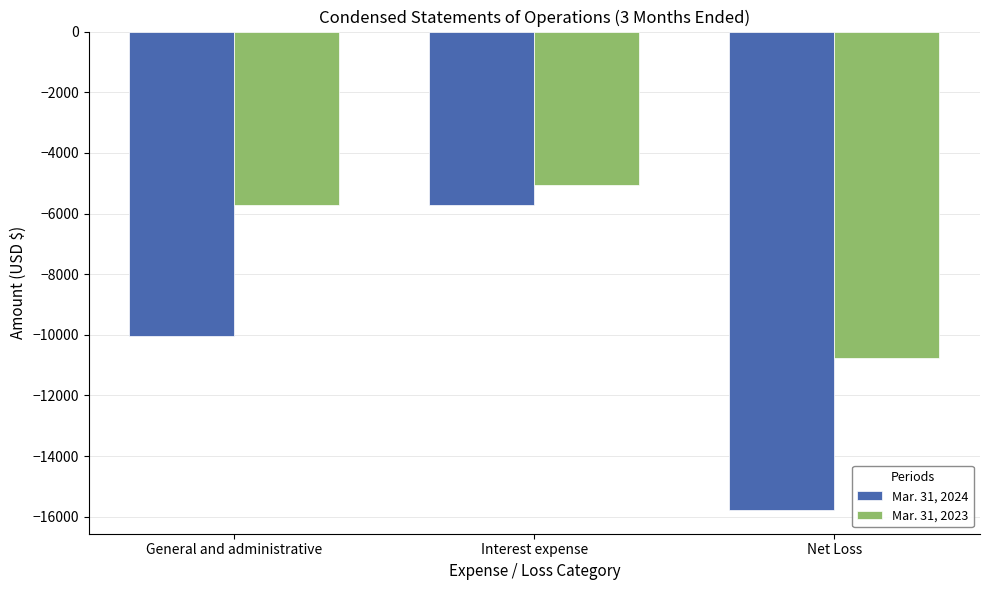

What is the label of the 3rd bar from the left?

Net Loss